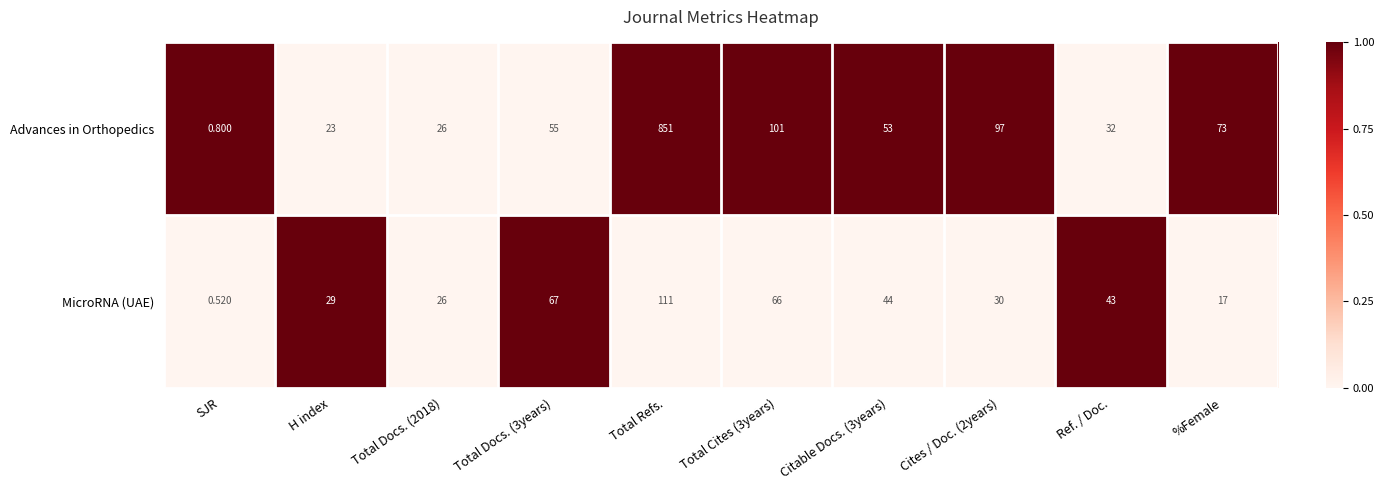

At Cites / Doc. (2years), list the series in order from smallest to largest.

MicroRNA (UAE), Advances in Orthopedics